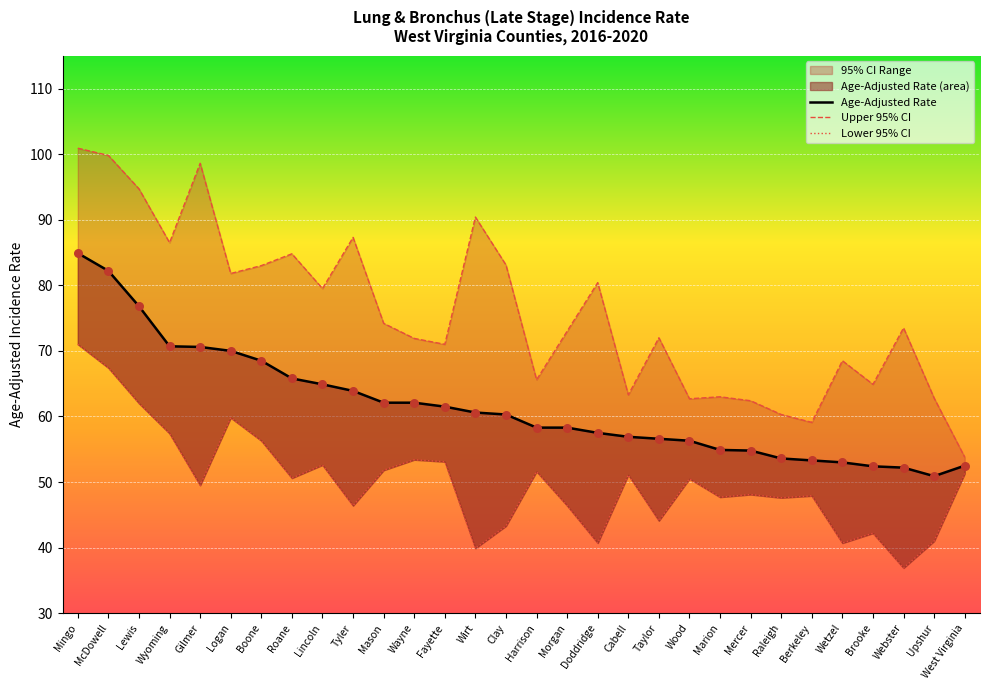

What is the total value across all series at Taylor?

172.7